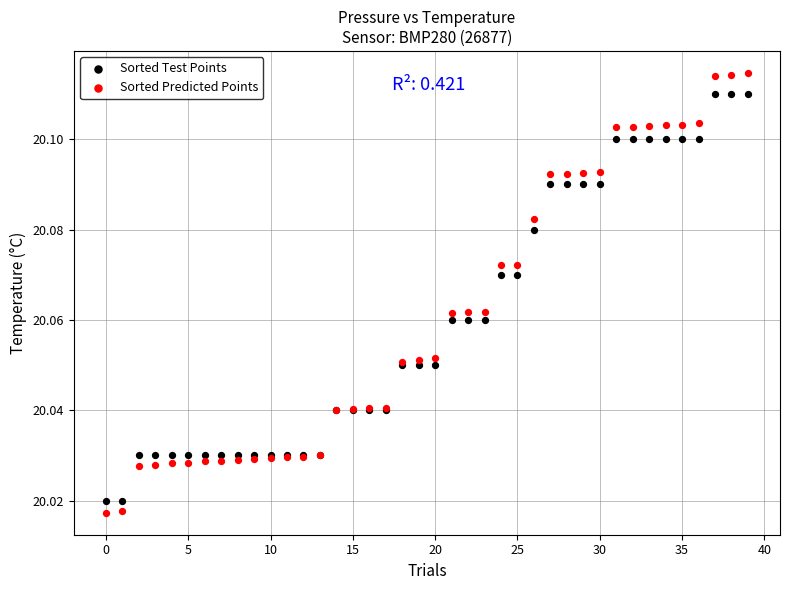

Which series has the largest Y range (max minus min)?

Sorted Predicted Points